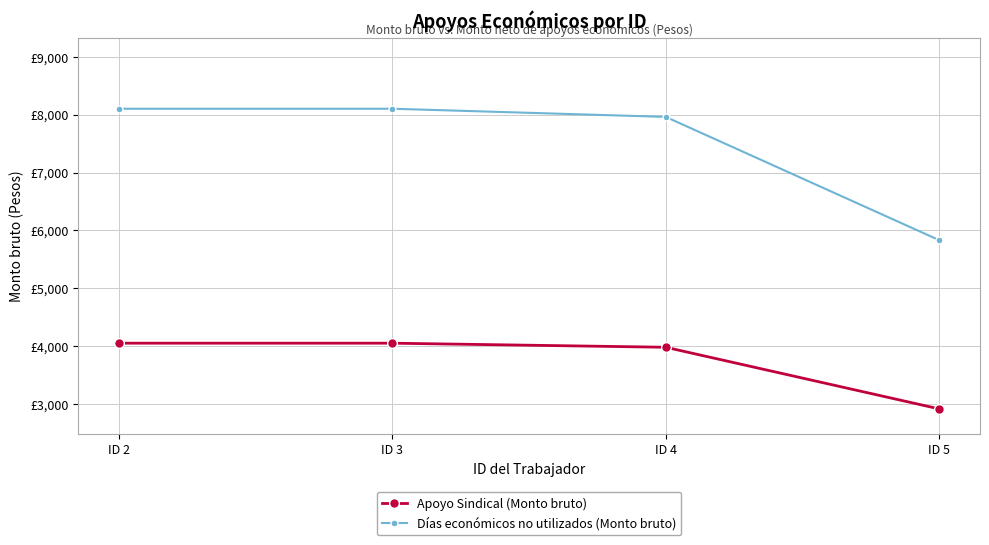

Is the value of Apoyo Sindical (Monto bruto) at ID 3 greater than the value of Días económicos no utilizados (Monto bruto) at ID 5?

No